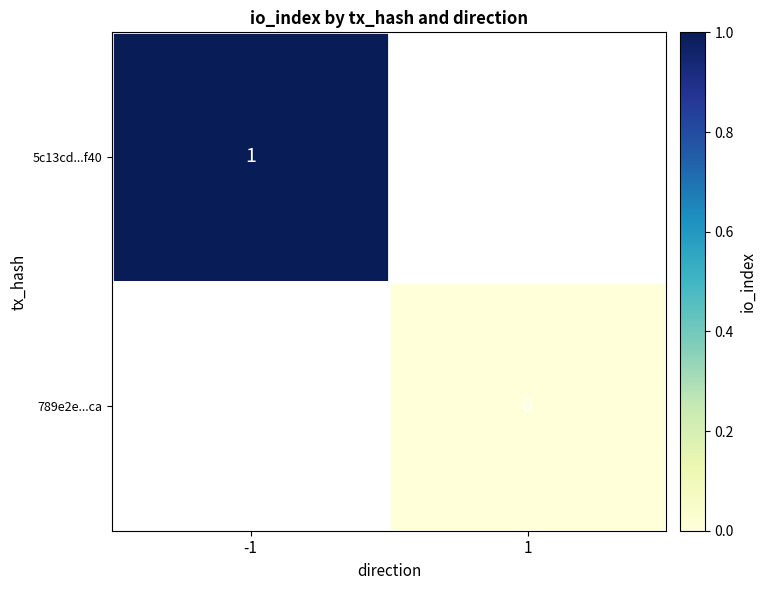

True or false: 5c13cd...f40 has a value of 0 at -1.

False